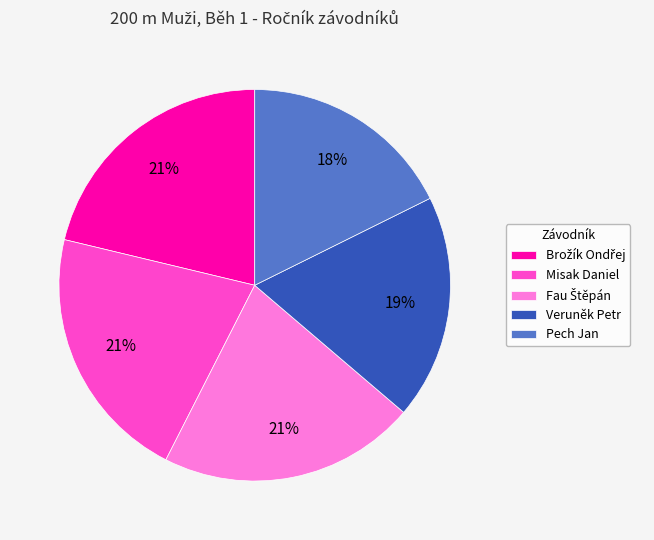

What percentage is the Pech Jan slice, to the nearest percent?

18%